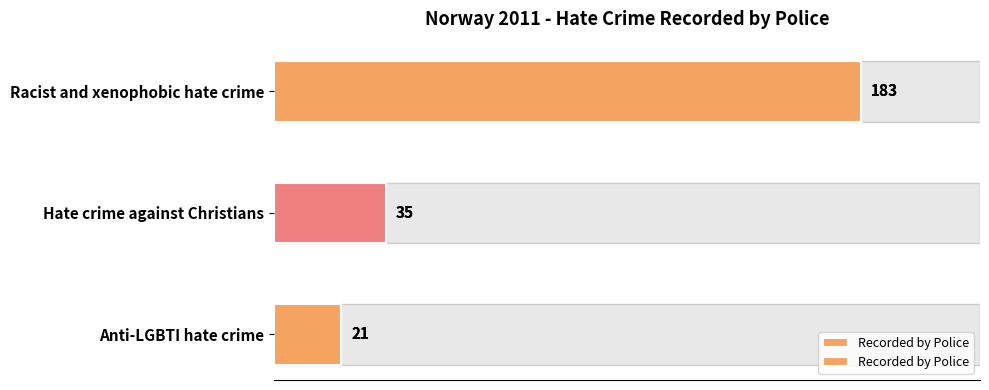

How many categories are shown in the chart?

3